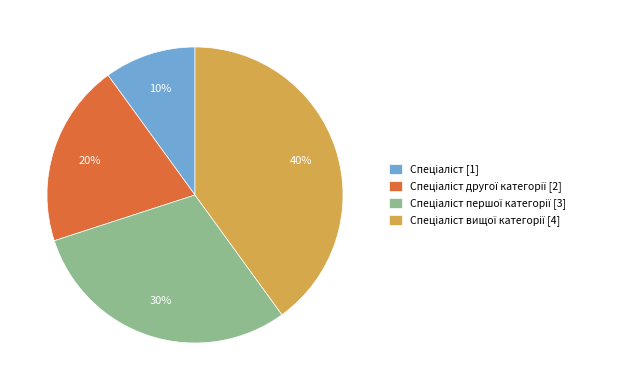

To the nearest percent, what is the difference between the largest and smallest slice percentages?

30%